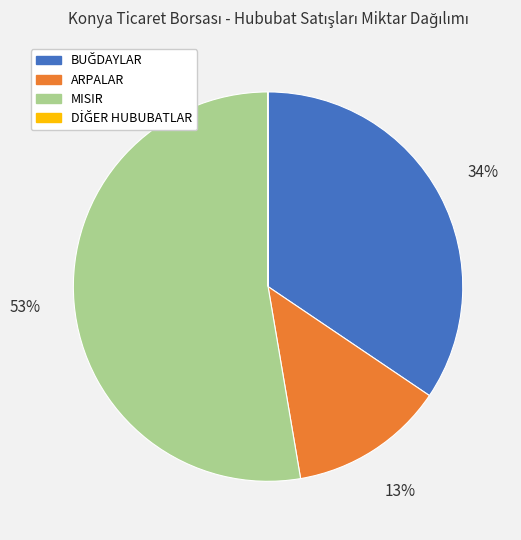

What is the largest slice in the pie chart?

MISIR